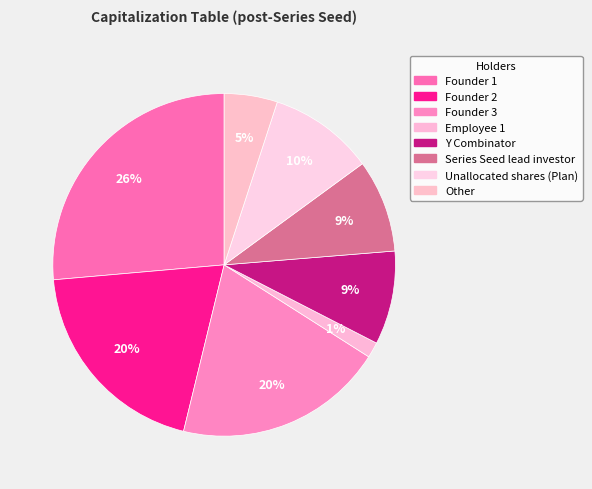

The Founder 3 slice represents 20% of the pie. True or false?

True